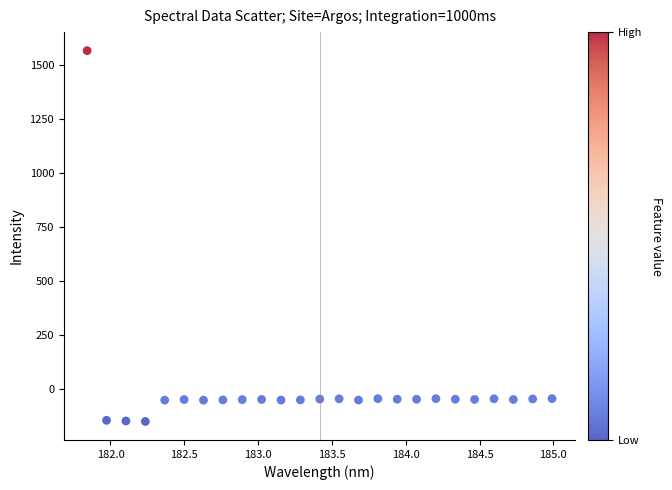

What is the range of X values (max minus min)?

3.1